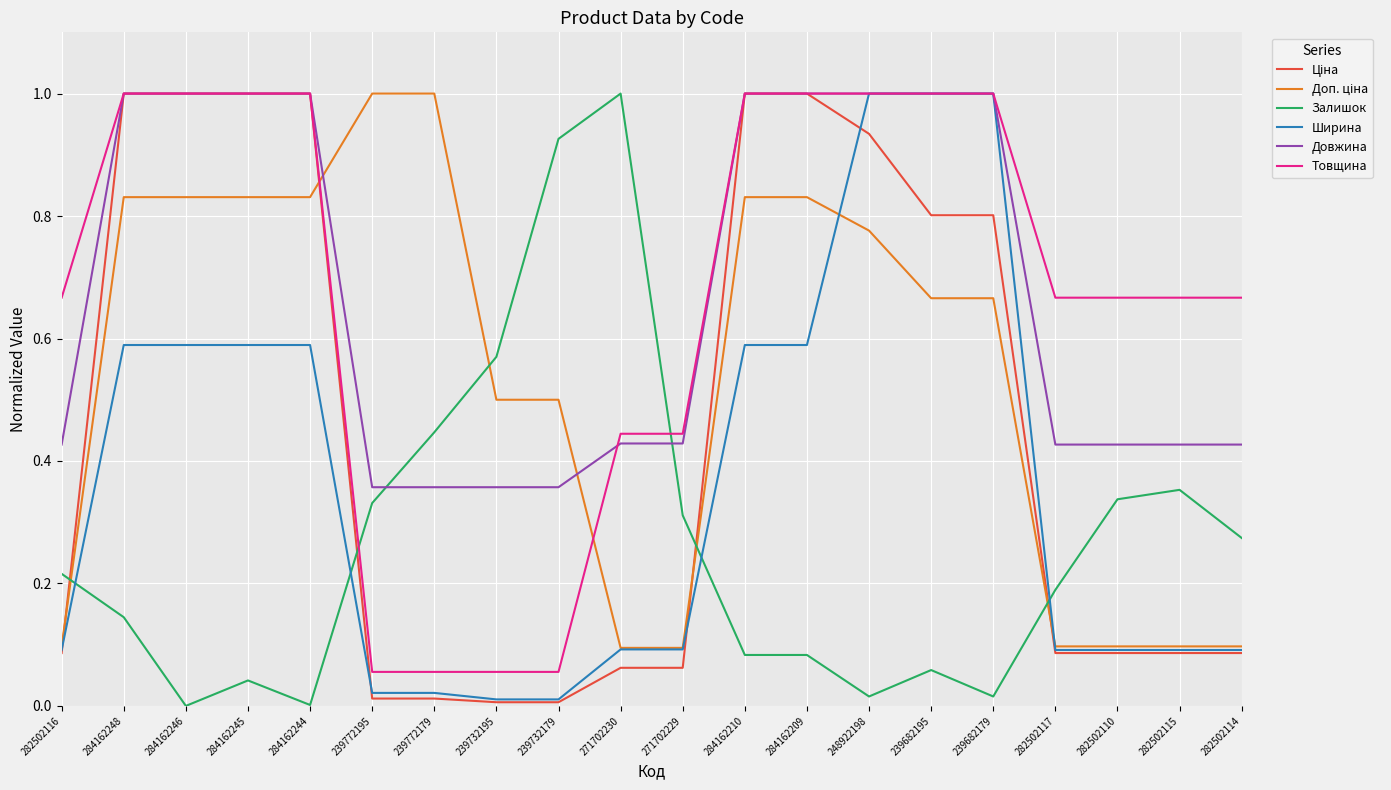

Which series changed the most between 239732195 and 248922198?

Ширина